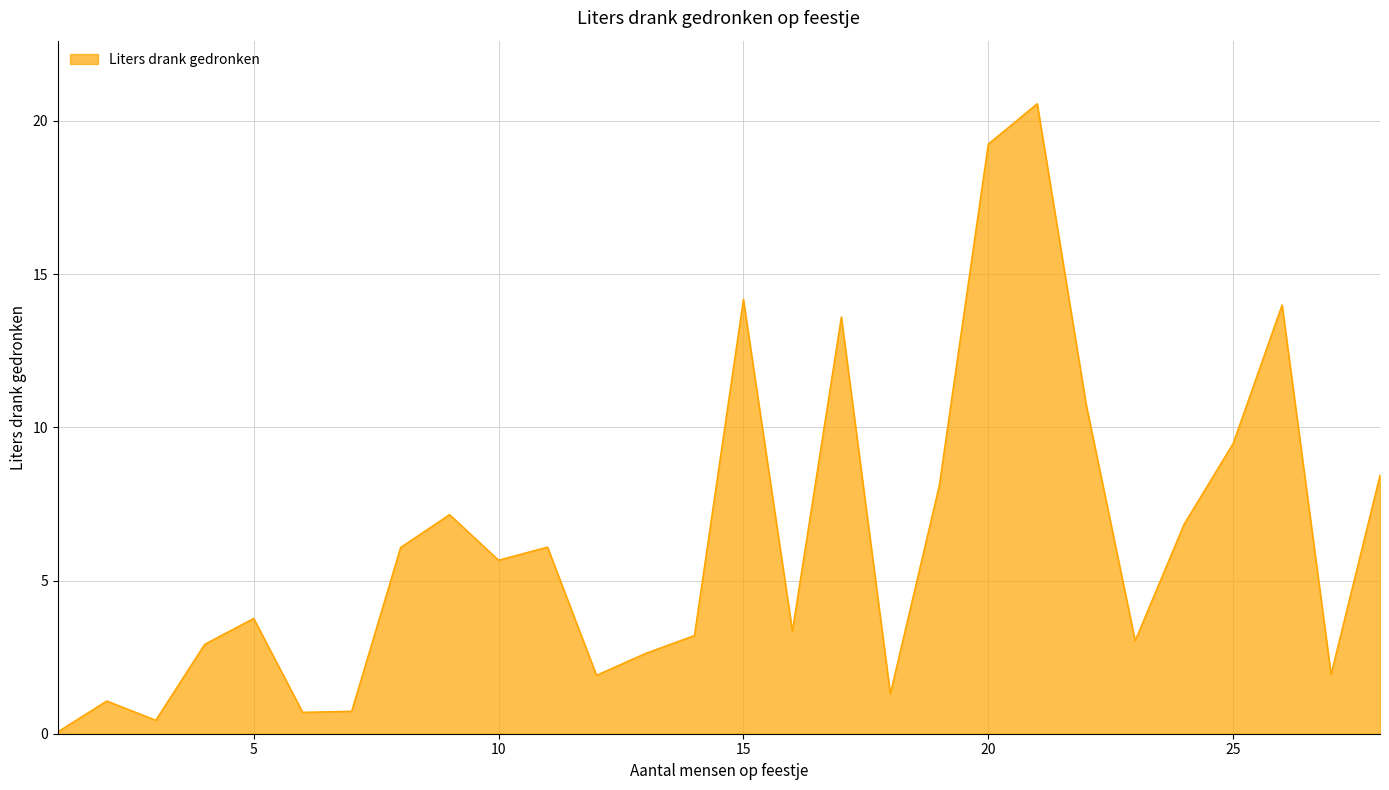

What is the maximum value shown in the chart?

20.6